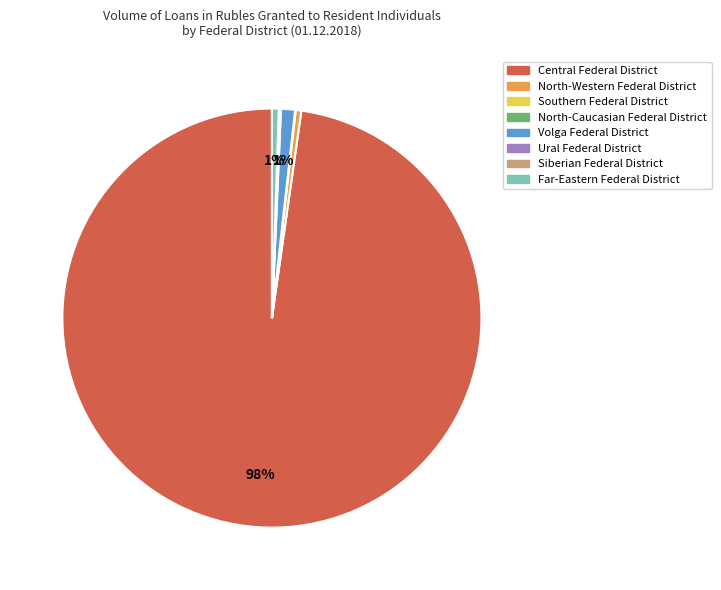

Approximately how many times larger is the value at Volga Federal District compared to North-Western Federal District?

2.5